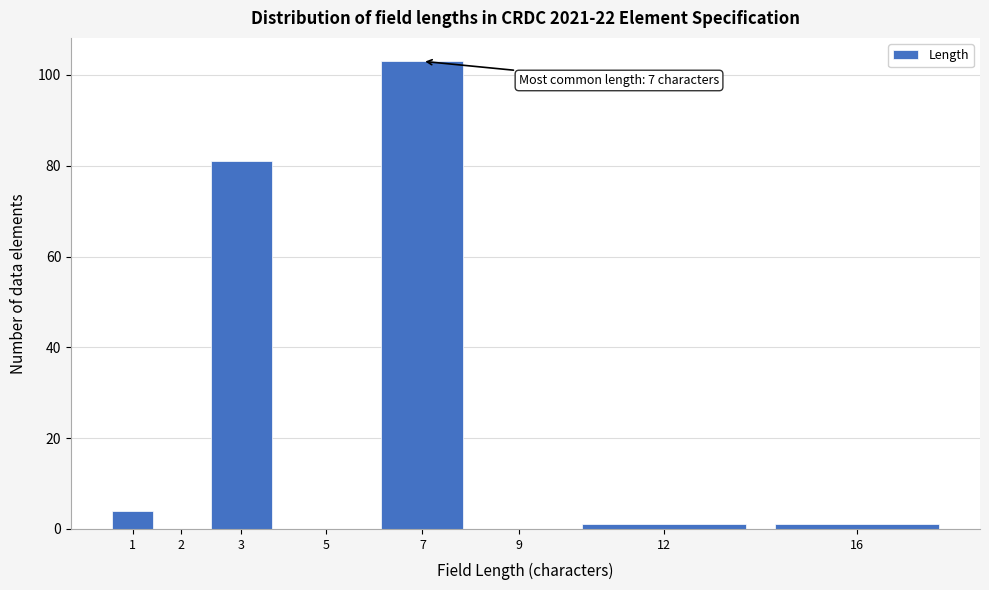

Reading left to right, transcribe all the data shown in this chart.

1=4	2=0	3=81	5=0	7=103	9=0	12=1	16=1